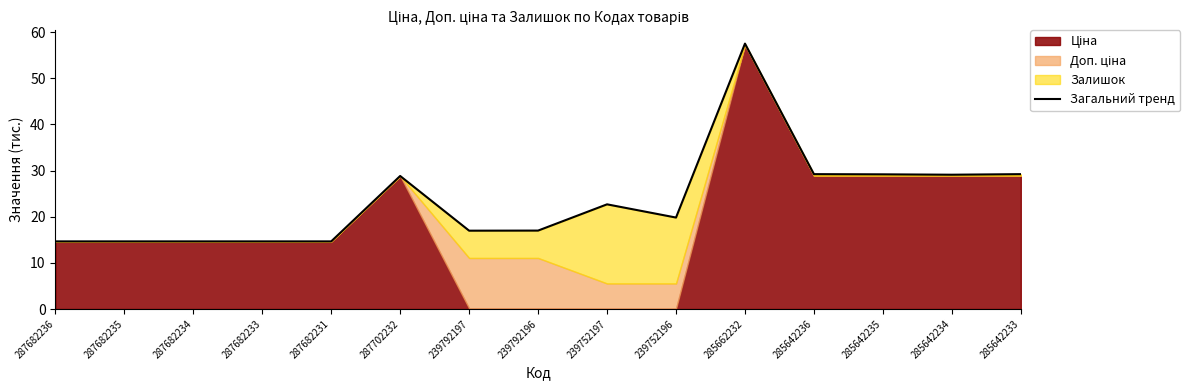

How many data points are less than 19?

7